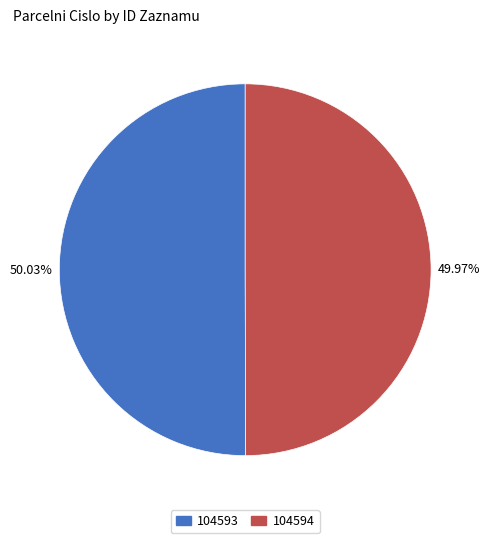

Is the sum of 104593 and 104594 greater than half?

Yes